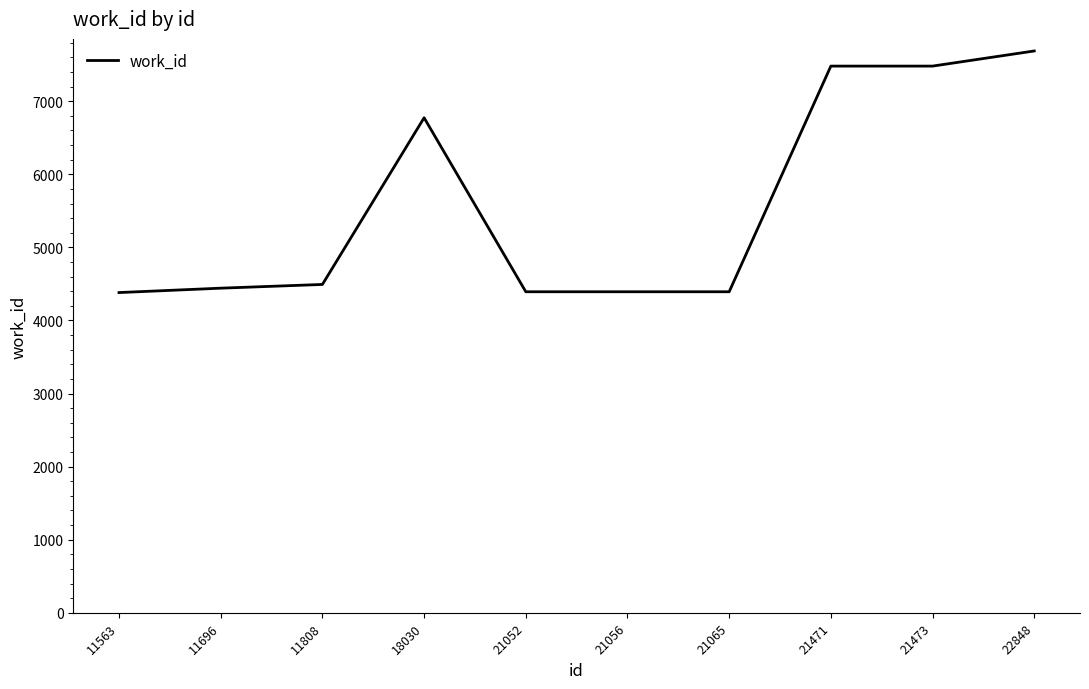

Approximately how many times larger is the value at 21056 compared to 11563?

1.0